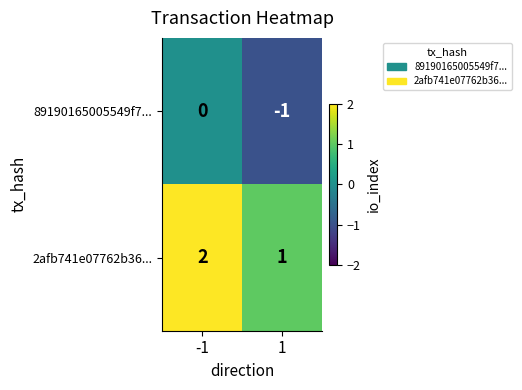

True or false: 89190165005549f7... has a value of 1 at -1.

False